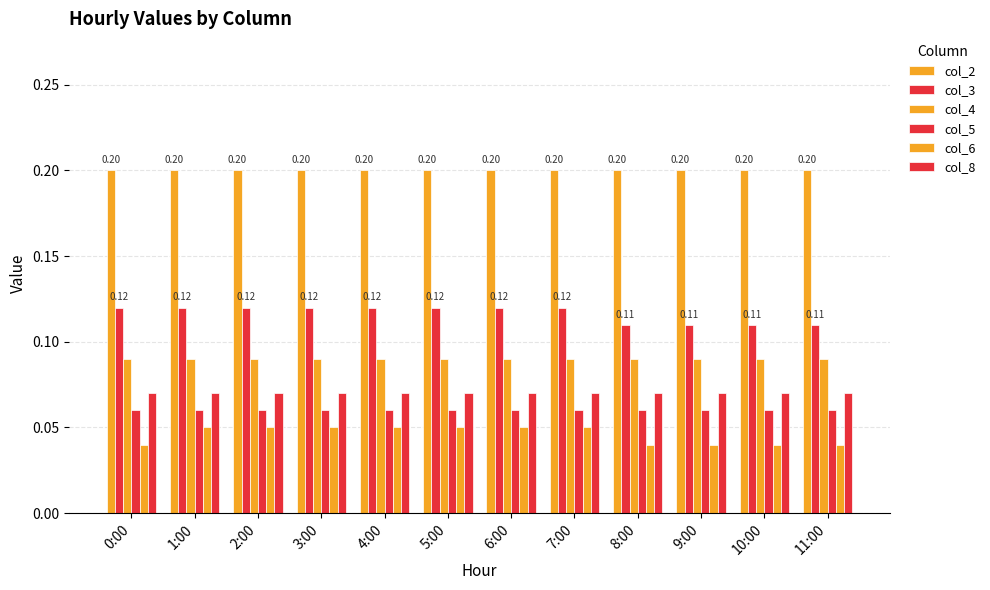

Is it true that col_3 equals 0.2 at 5:00?

False